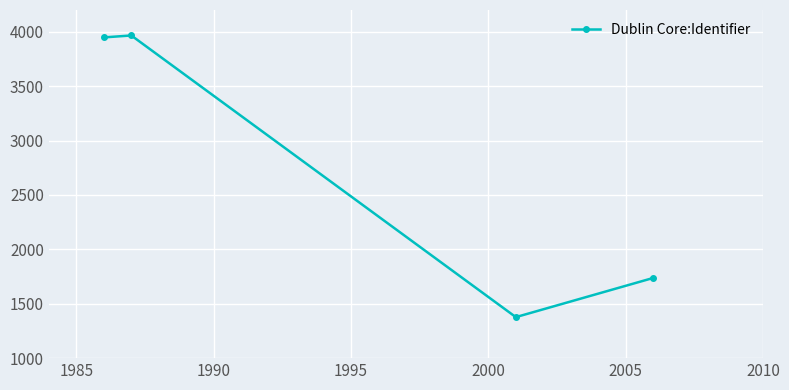

True or false: the data has more than 1 interior local peaks.

False